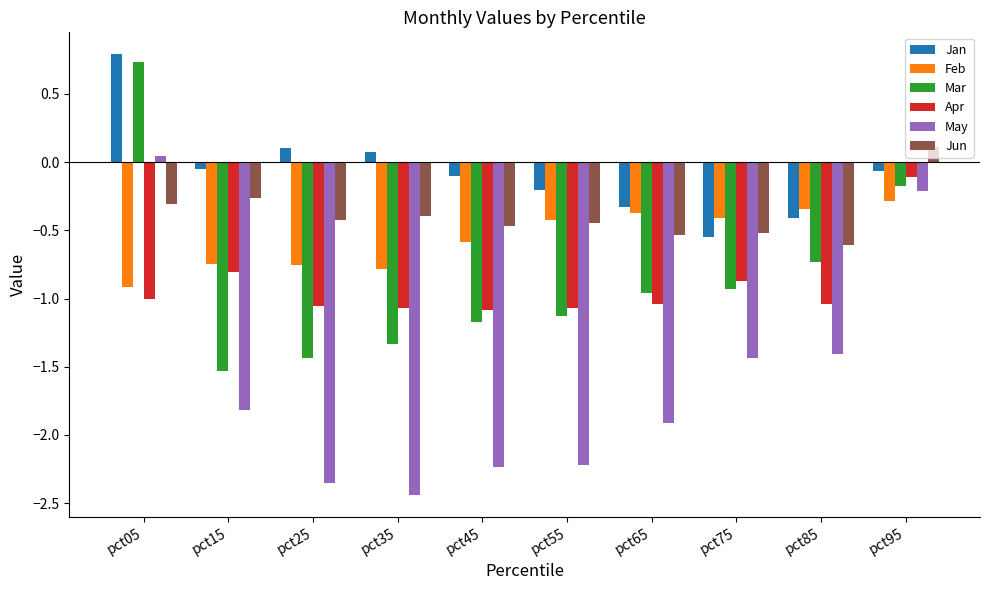

Where does the Jan series first go above 0?

pct05